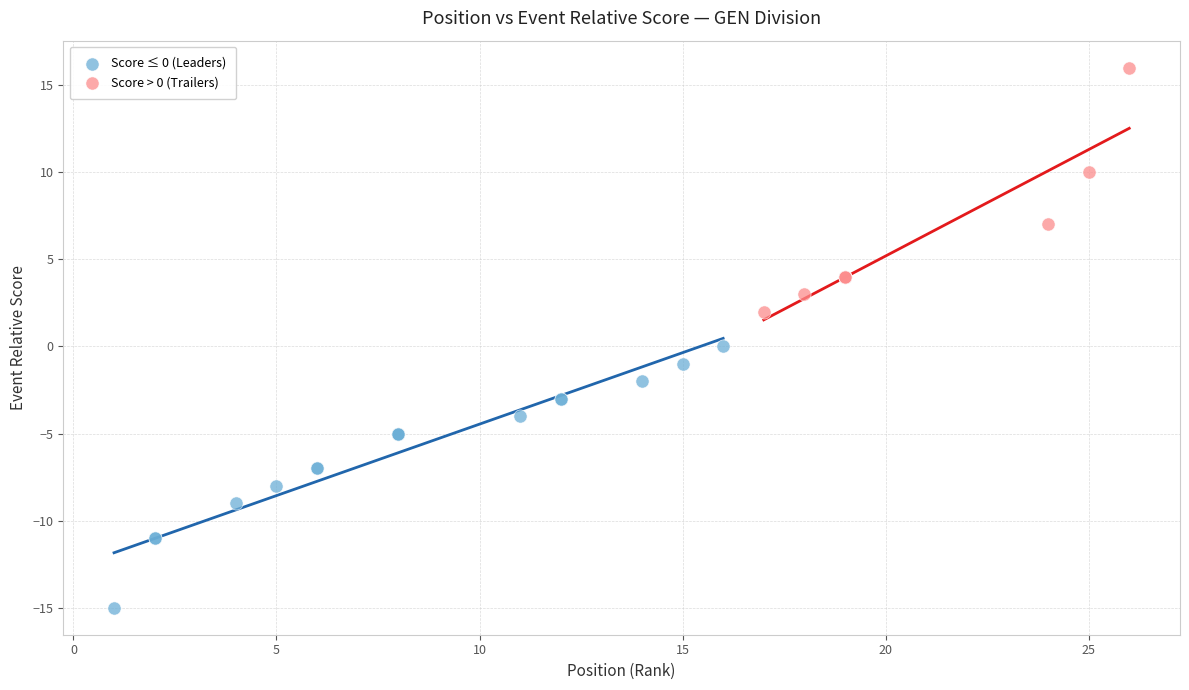

Which series reaches the minimum Y coordinate?

Score ≤ 0 (Leaders)